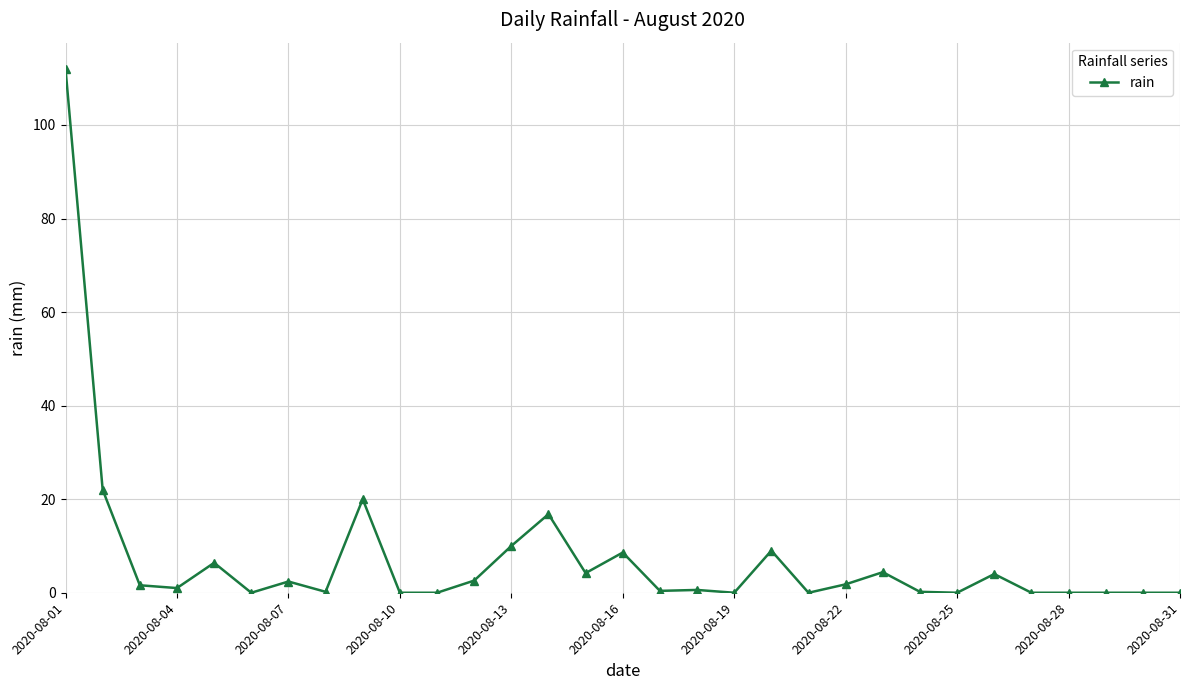

True or false: there are more than 1 points higher than both neighbors.

True